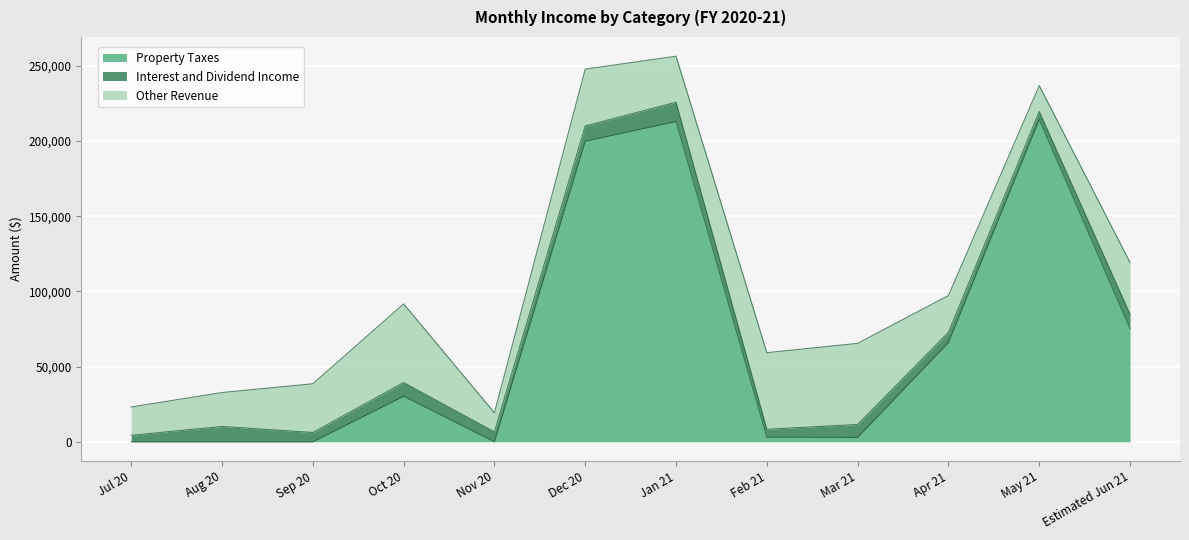

True or false: Other Revenue and Interest and Dividend Income intersect in this chart.

False